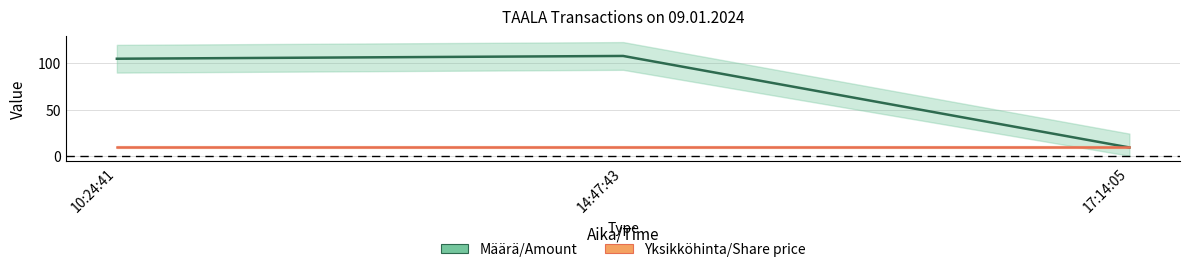

At which label does Määrä/Amount reach its minimum?

17:14:05